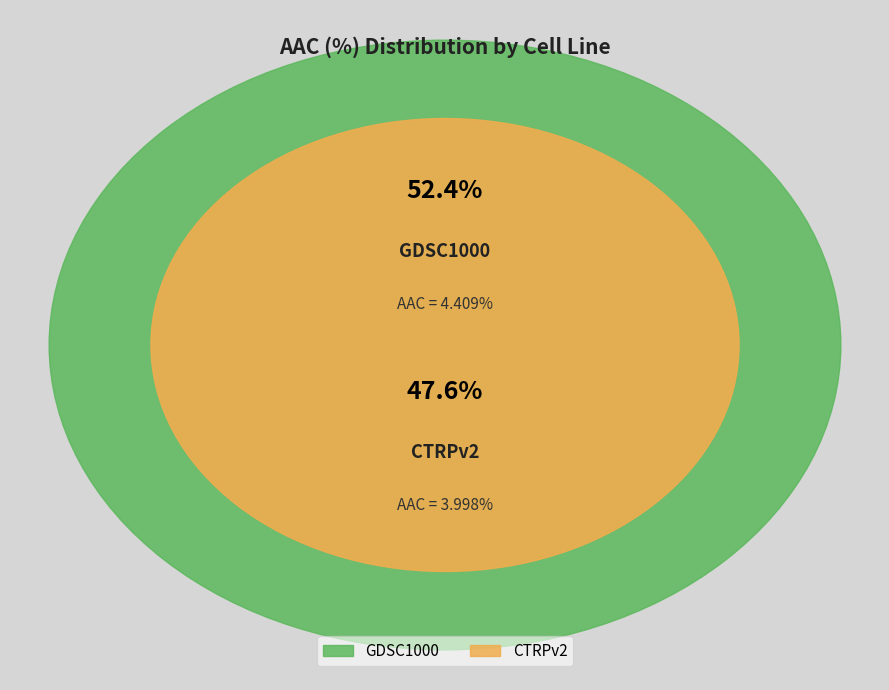

What is the smallest slice in the pie chart?

CTRPv2